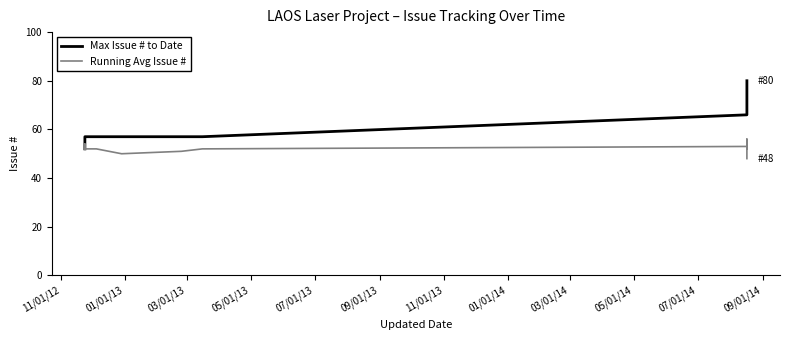

Rank the series by their maximum value, from lowest to highest.

Running Avg Issue #, Max Issue # to Date